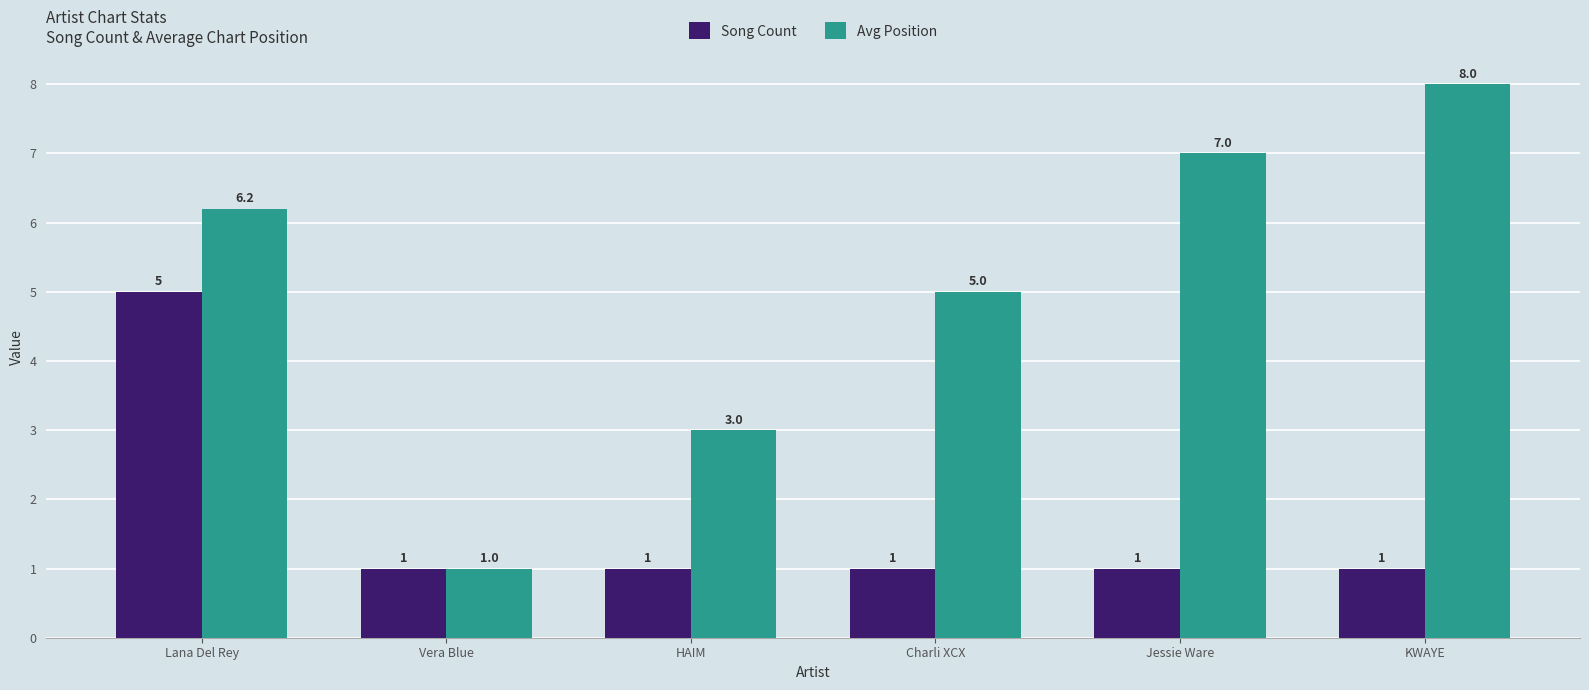

What is the average value of the Avg Position series?

5.0